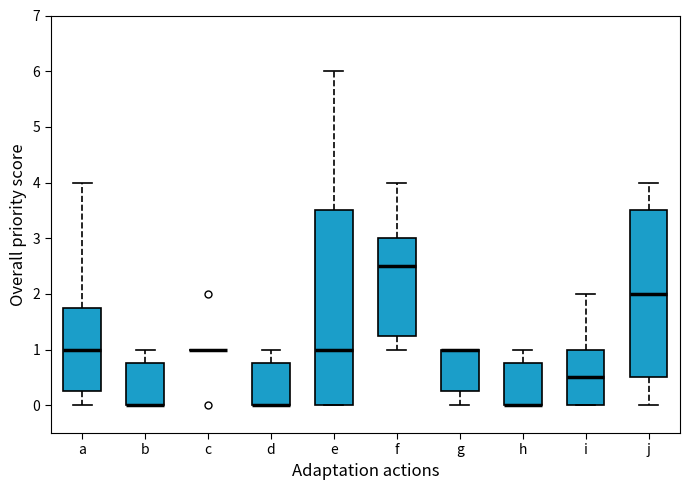

Reading left to right, read every box against the y-axis: the position of its median line, the range the box covers, and the ends of its whiskers. The values are not printed on the chart, so give them approximately, as read against the axis.

a: median 1.0, box 0.3 to 1.8, whiskers 0.0 to 4.0
b: median 0.0 (drawn on the box's lower edge), box 0.0 to 0.8, whiskers 0.0 to 1.0
c: box collapsed to a line at 1.0, whiskers 1.0 to 1.0
d: median 0.0 (drawn on the box's lower edge), box 0.0 to 0.8, whiskers 0.0 to 1.0
e: median 1.0, box 0.0 to 3.5, whiskers 0.0 to 6.0
f: median 2.5, box 1.3 to 3.0, whiskers 1.0 to 4.0
g: median 1.0 (drawn on the box's upper edge), box 0.3 to 1.0, whiskers 0.0 to 1.0
h: median 0.0 (drawn on the box's lower edge), box 0.0 to 0.8, whiskers 0.0 to 1.0
i: median 0.5, box 0.0 to 1.0, whiskers 0.0 to 2.0
j: median 2.0, box 0.5 to 3.5, whiskers 0.0 to 4.0